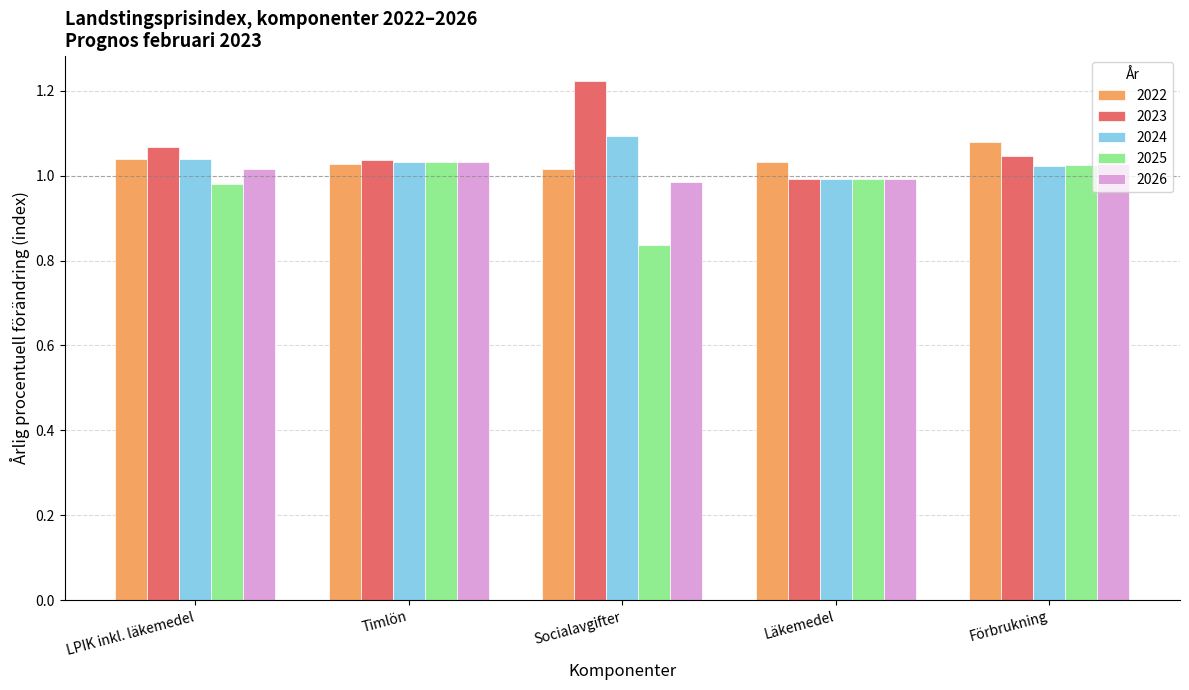

At which label does 2025 reach its minimum?

Socialavgifter